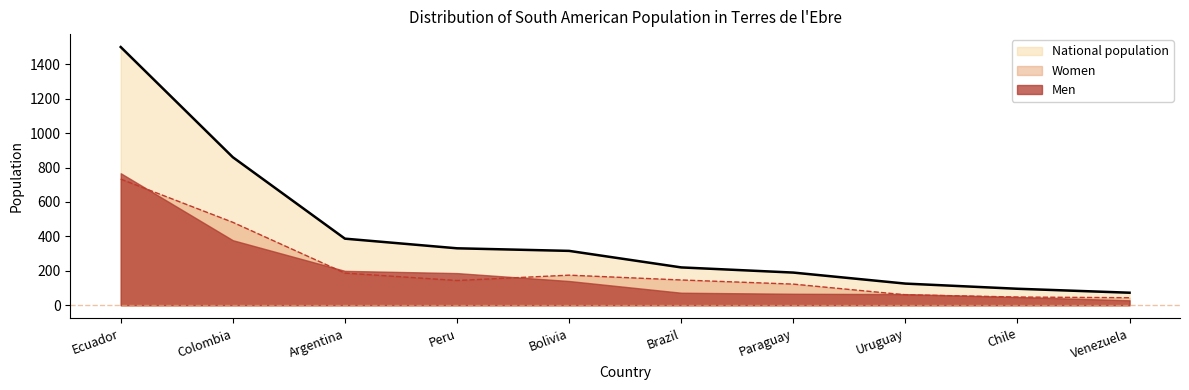

True or false: Women and Men cross at least once.

True